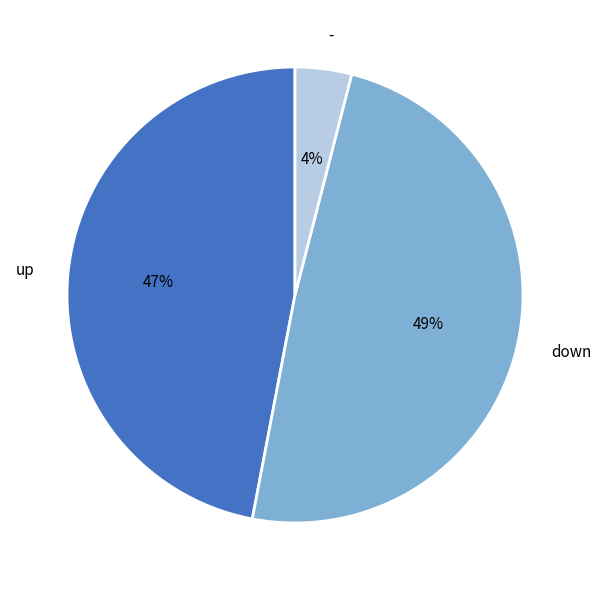

To the nearest percent, what is the average slice percentage?

33%